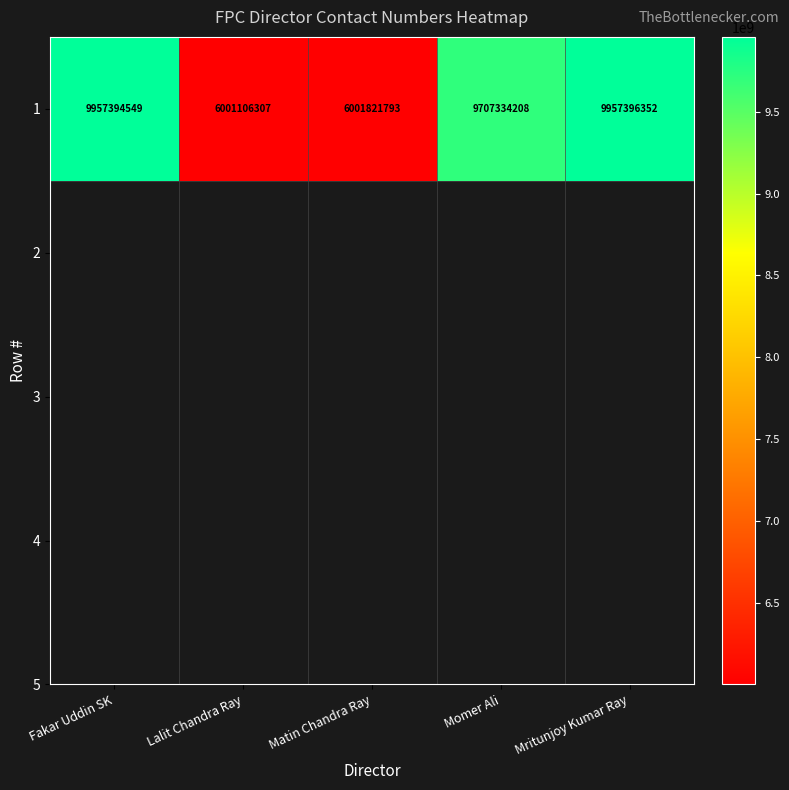

Reading left to right, transcribe all the data shown in this chart.

9957394549	6001106307	6001821793	9707334208	9957396352